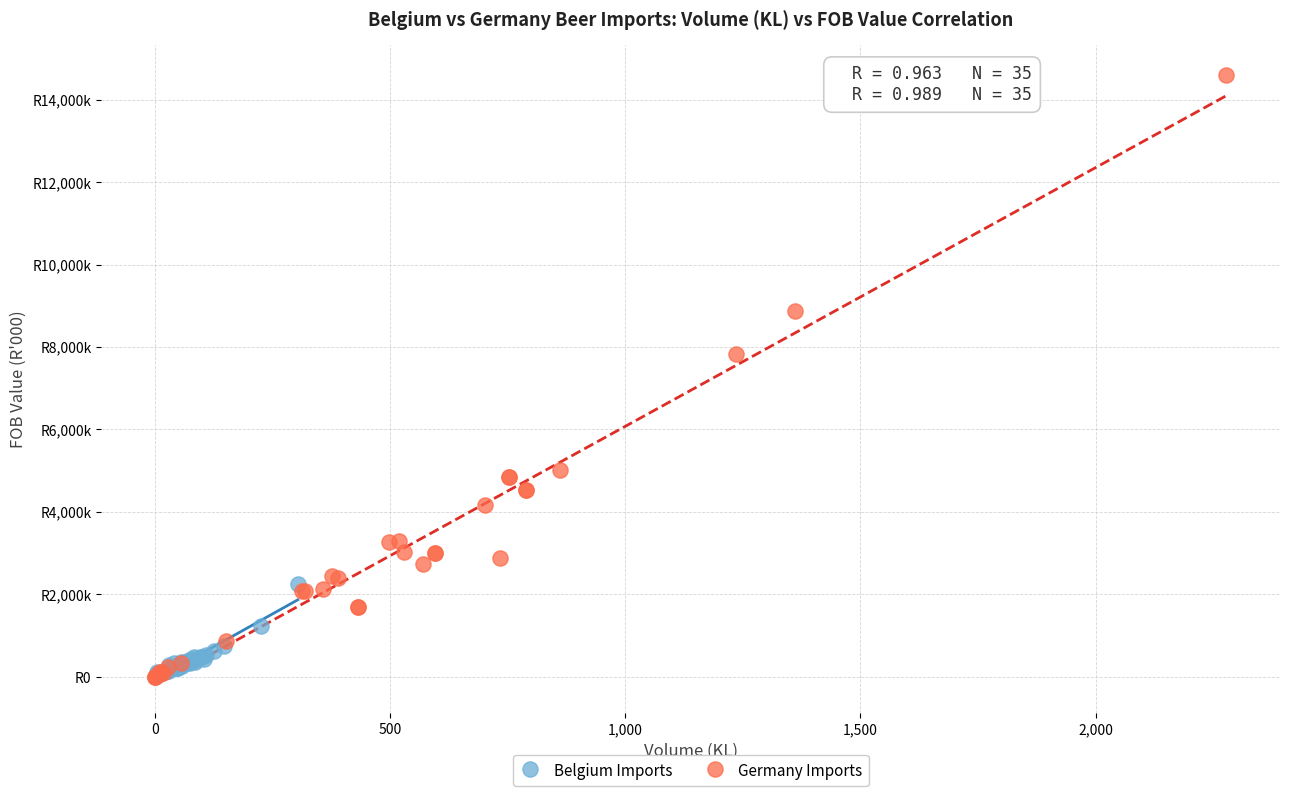

Which series reaches the maximum Y coordinate?

Germany Imports